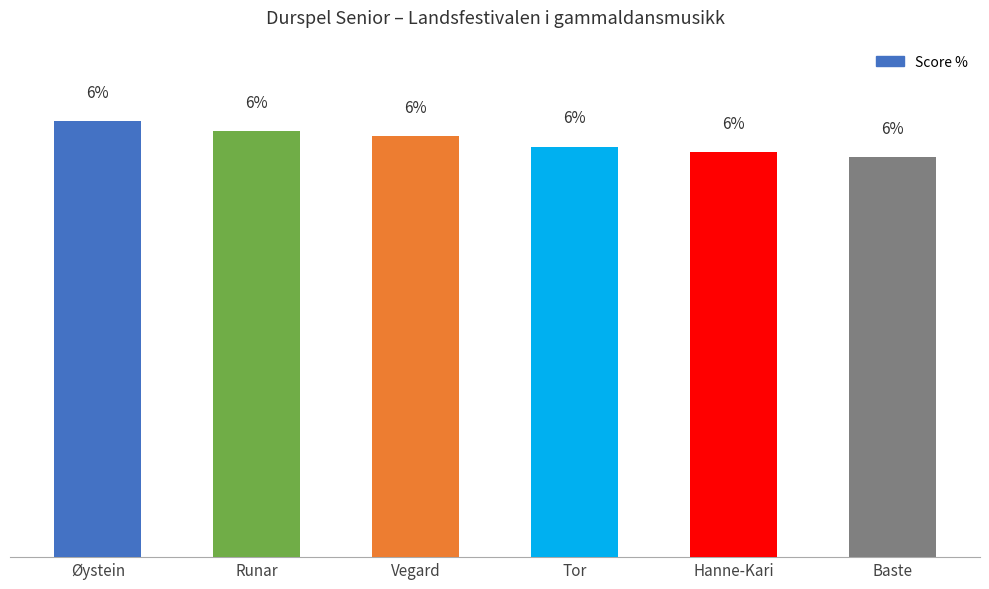

Does the chart contain any negative values?

No